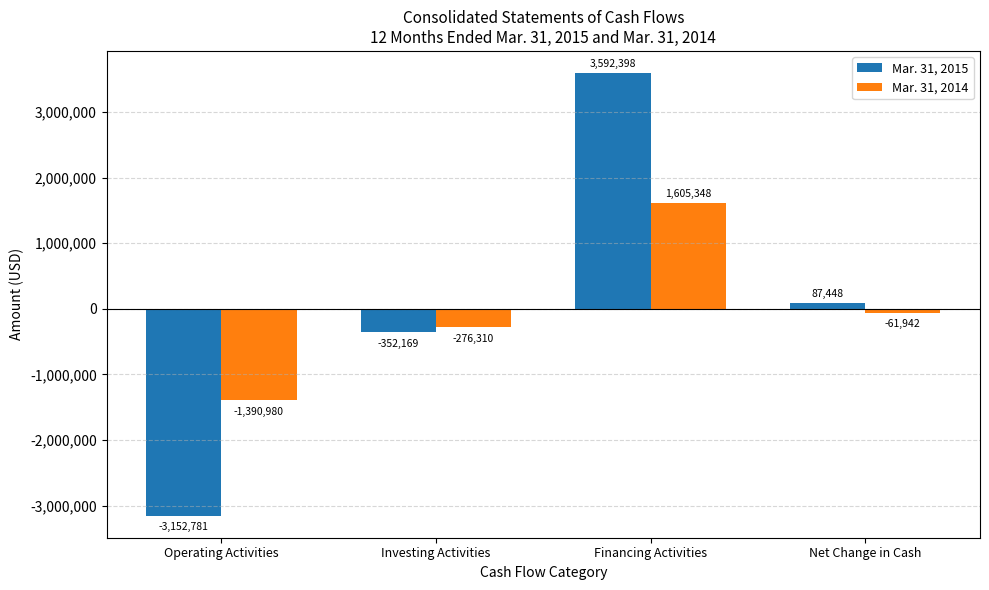

The value of Mar. 31, 2015 at Operating Activities is -3152781. True or false?

True